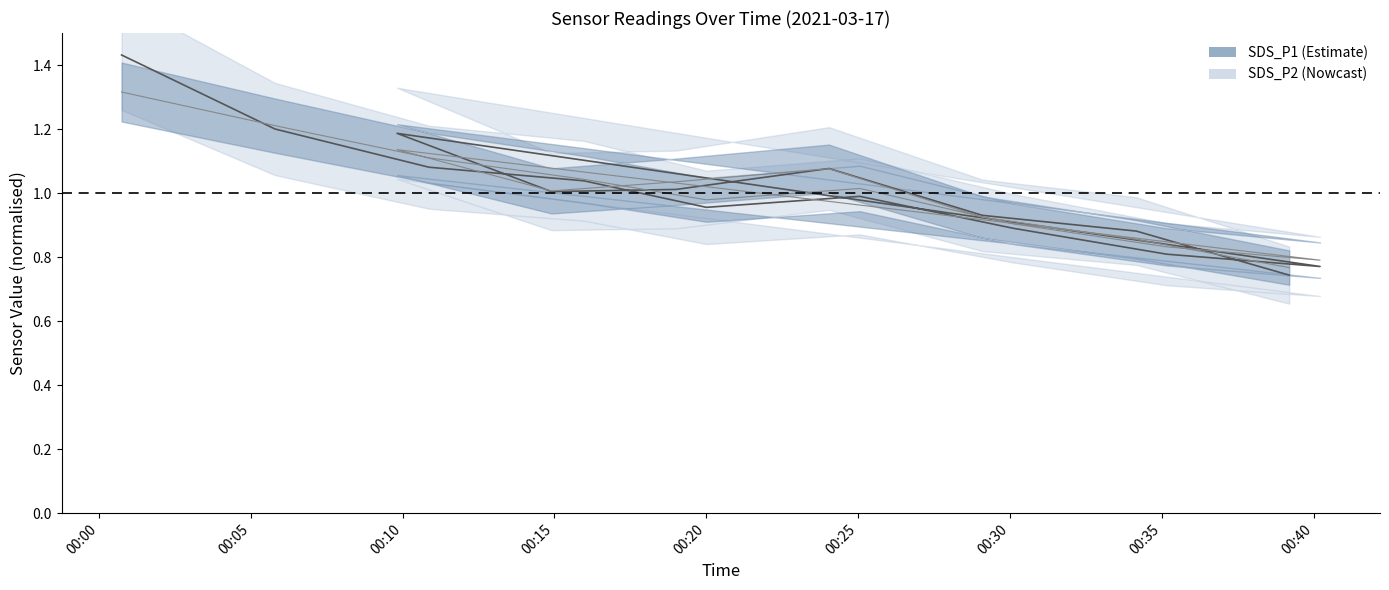

True or false: SDS_P2 has a value of 0.4 at 12.

False